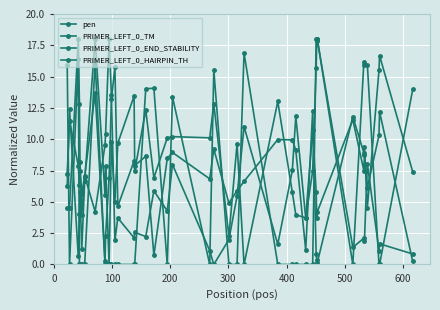

What is the value of the PRIMER_LEFT_0_TM point at the 28th from the left?

9.1